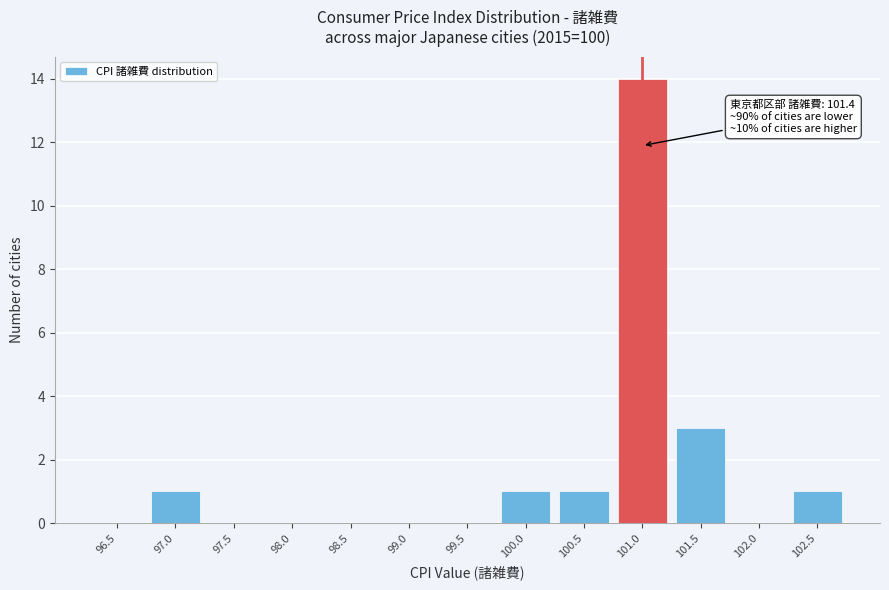

Reading right to left, list all the values displayed in this chart.

102.5=1	102.0=0	101.5=3	101.0=14	100.5=1	100.0=1	99.5=0	99.0=0	98.5=0	98.0=0	97.5=0	97.0=1	96.5=0